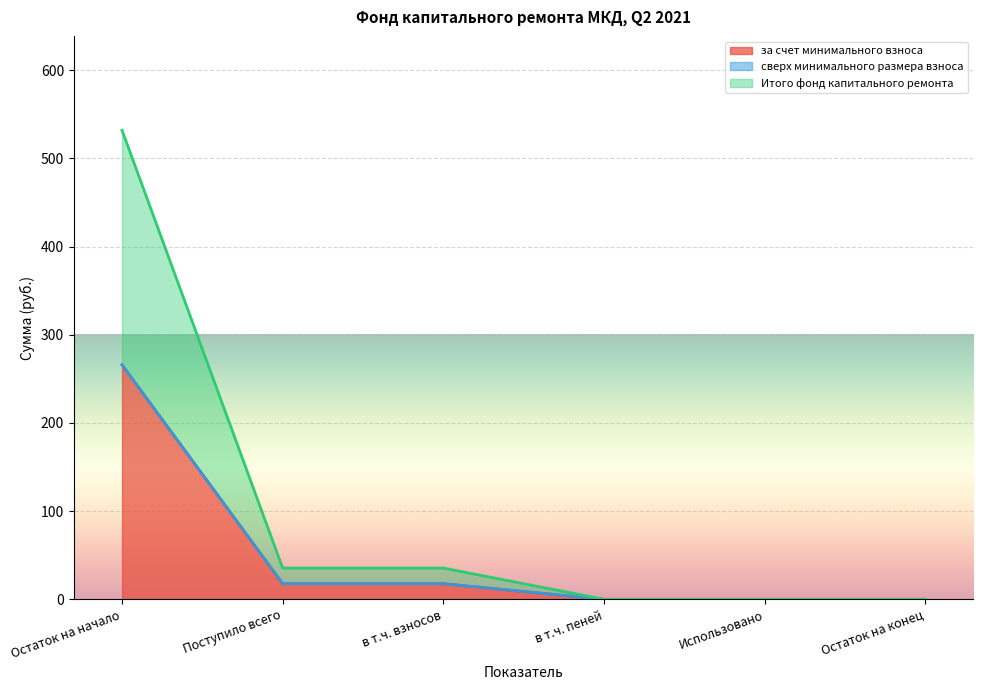

What is the greatest value displayed?

265.9